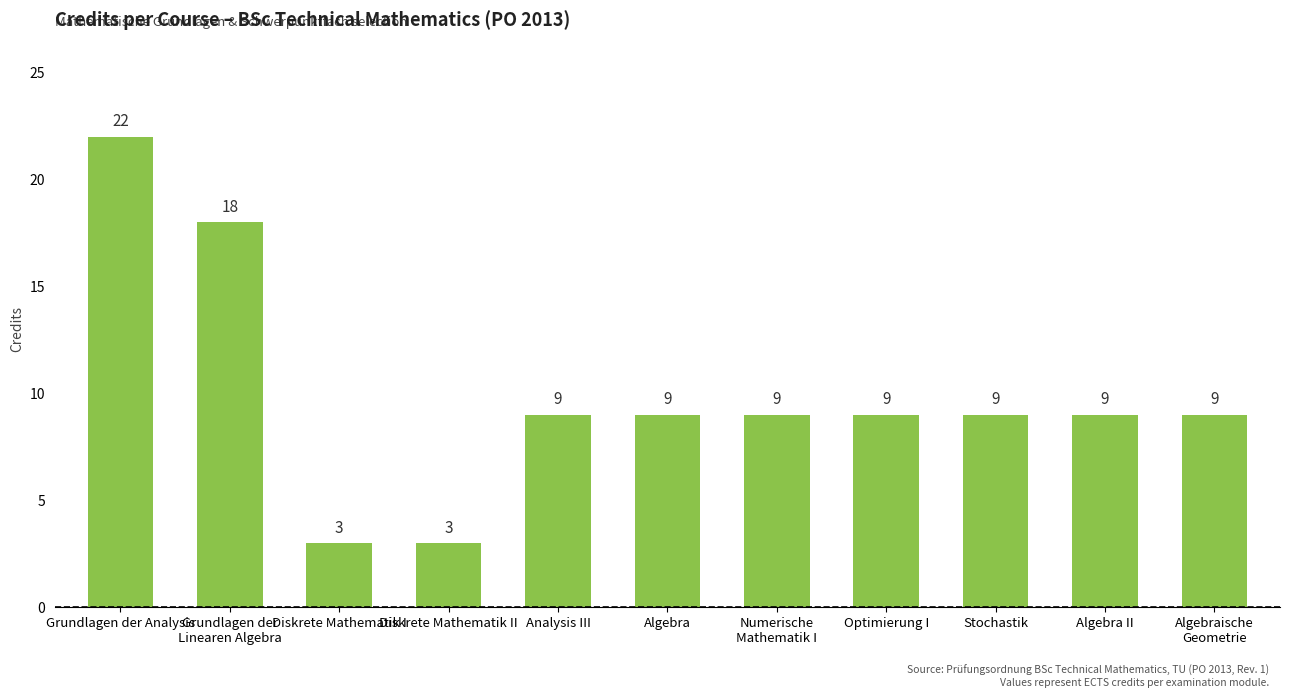

Are the bars horizontal?

No